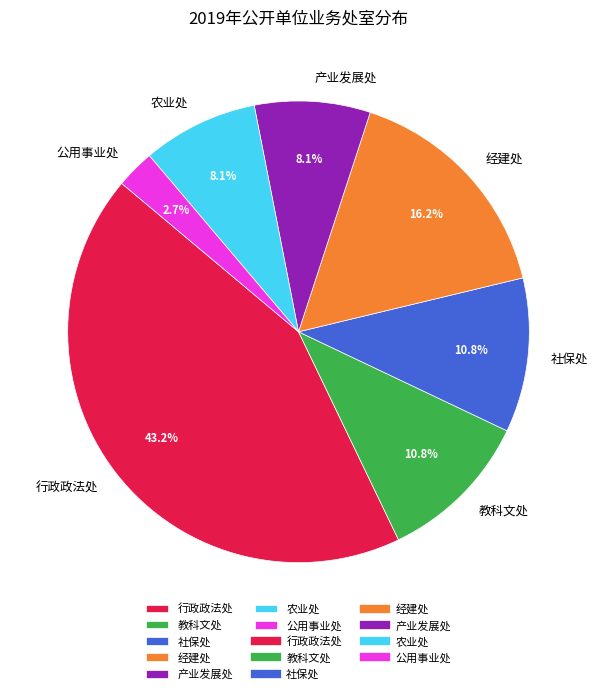

Is it true that 公用事业处 is 3% of the pie?

True